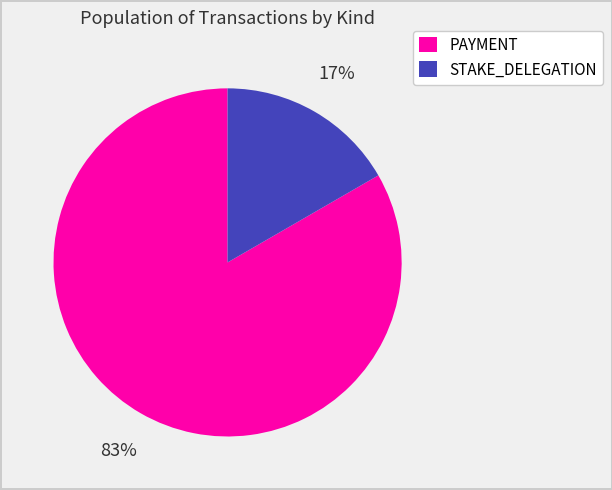

To the nearest percent, what is the average slice percentage?

50%